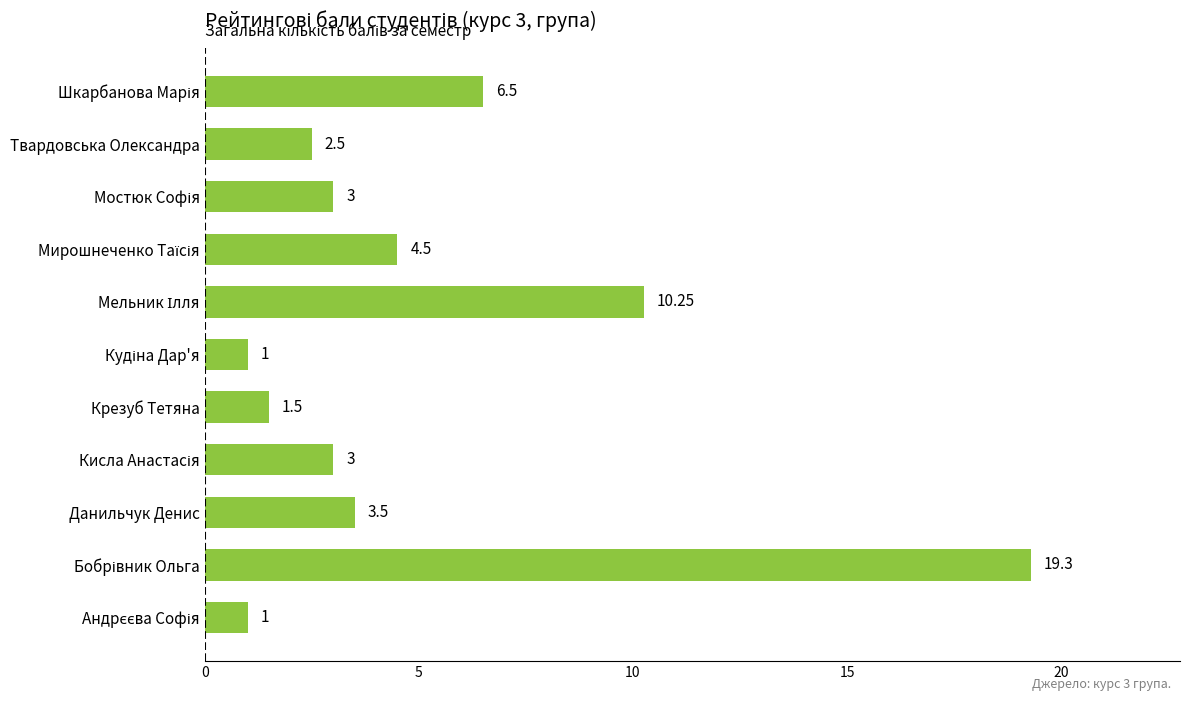

What is the difference between the maximum and second lowest values?

18.3